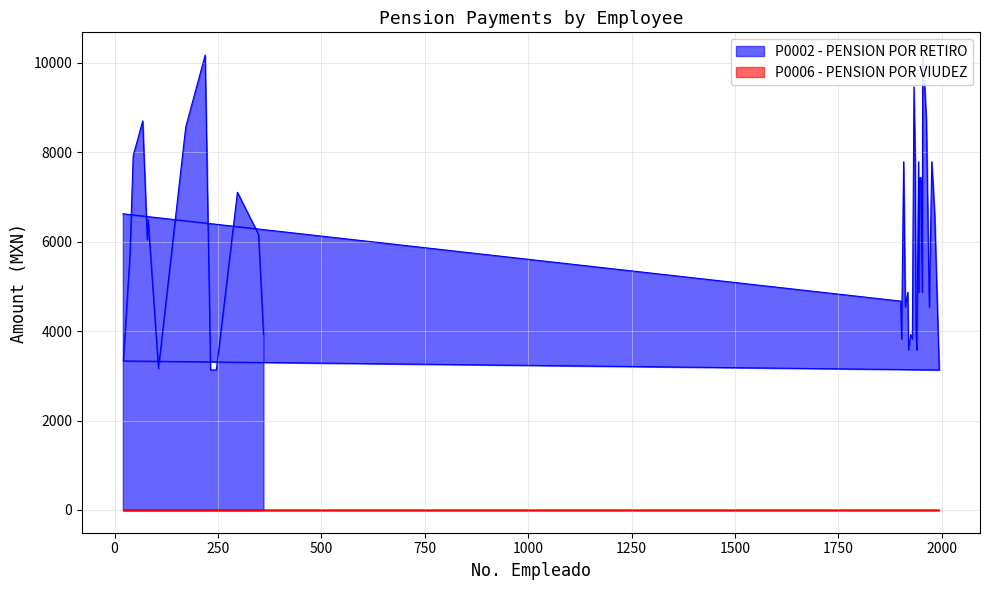

Approximately how many times larger is the value at 1963 compared to 1901?

1.9